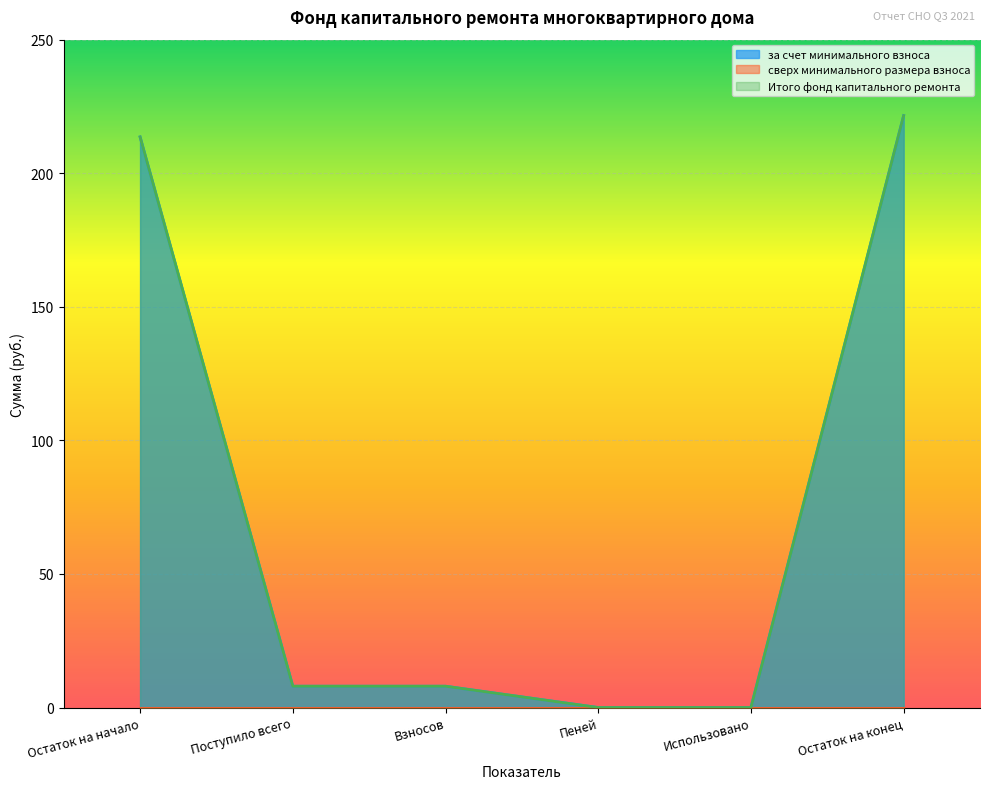

Reading left to right, what are all the values shown in this chart?

за счет минимального взноса: Остаток на начало=213.6	Поступило всего=8.0	Взносов=8.0	Пеней=0.0	Использовано=0.0	Остаток на конец=221.6
Итого фонд капитального ремонта: Остаток на начало=213.6	Поступило всего=8.0	Взносов=8.0	Пеней=0.0	Использовано=0.0	Остаток на конец=221.6